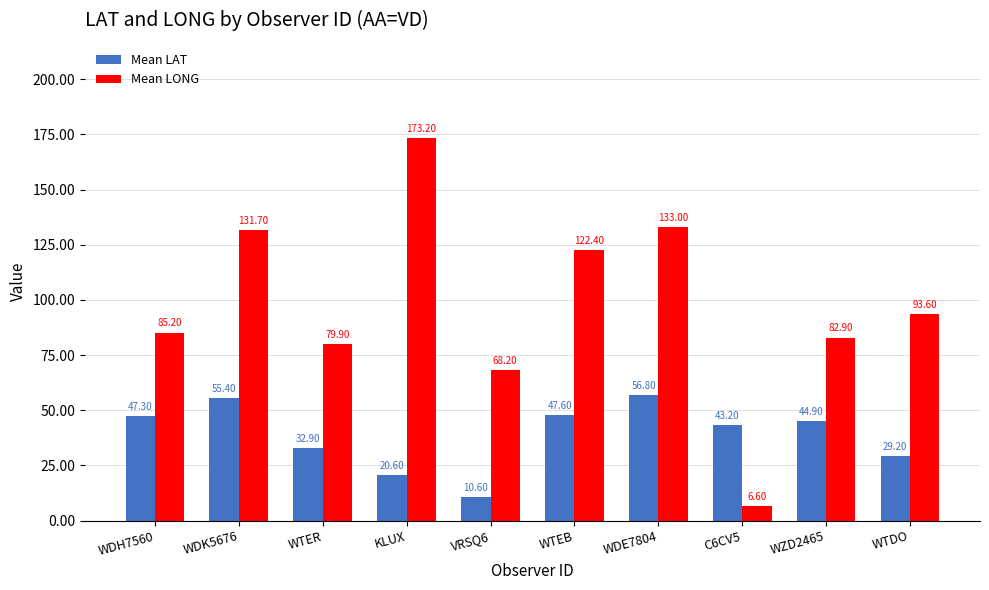

The Mean LONG series shows 240.3 at KLUX. True or false?

False